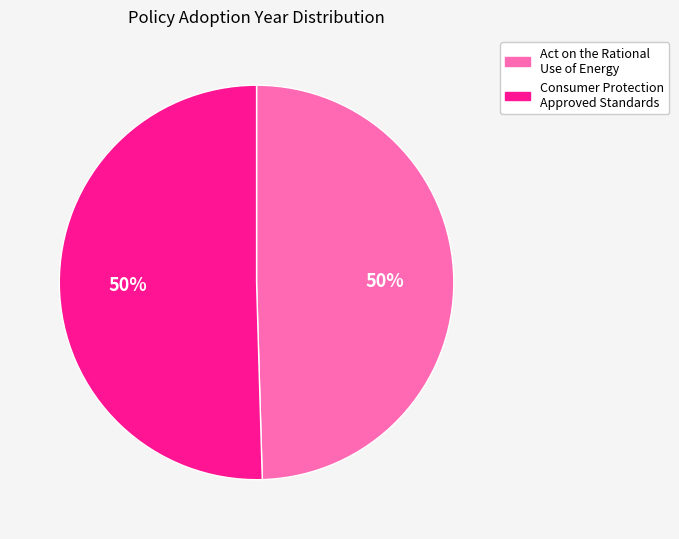

To the nearest percent, what is the average slice percentage?

50%